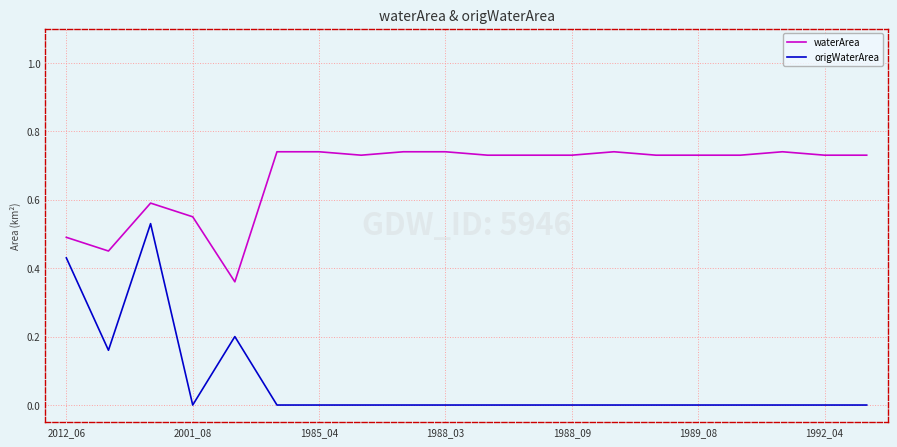

Which series has the largest range (max minus min)?

origWaterArea